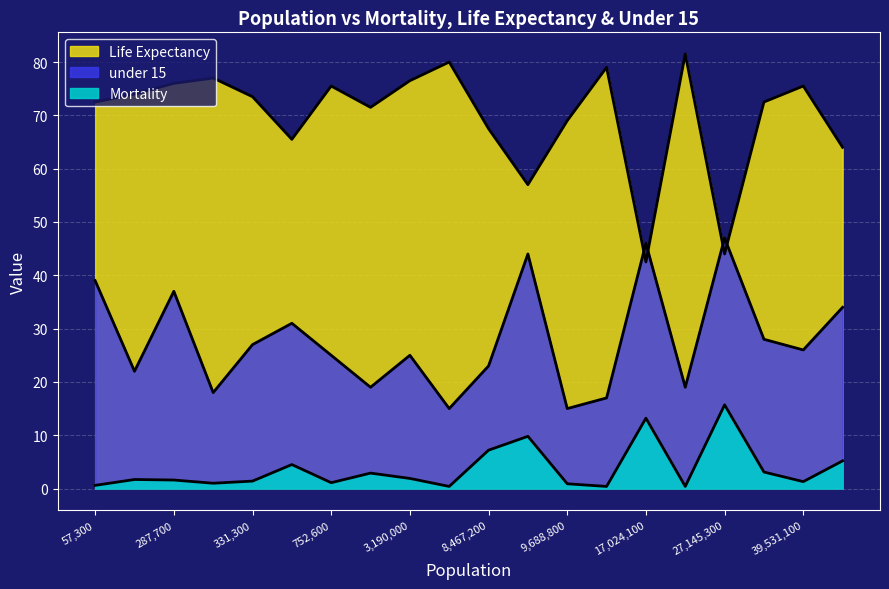

How many series are shown in this chart?

3